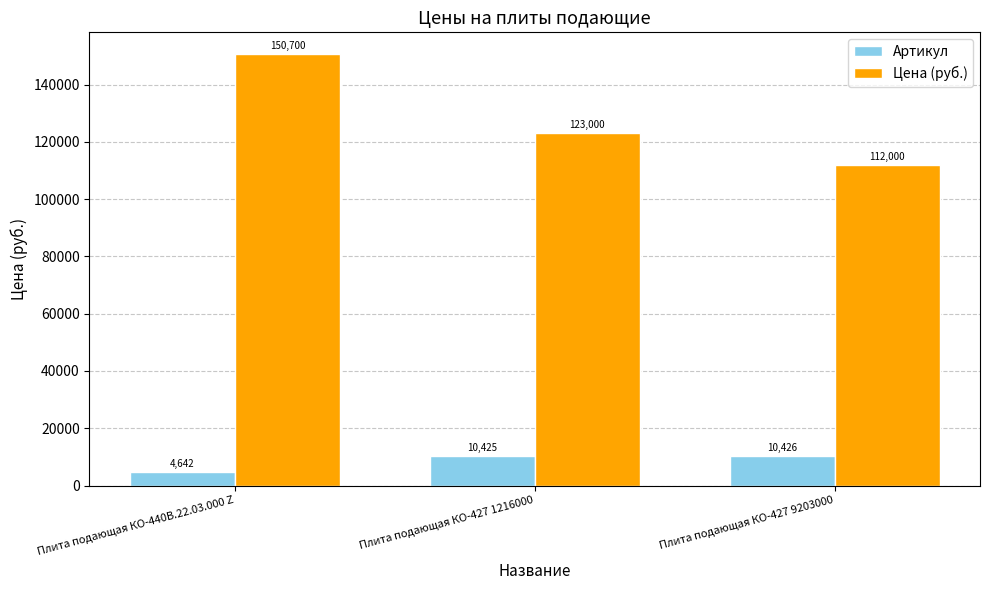

True or false: Артикул has a value of 16067 at Плита подающая КО-427 9203000.

False